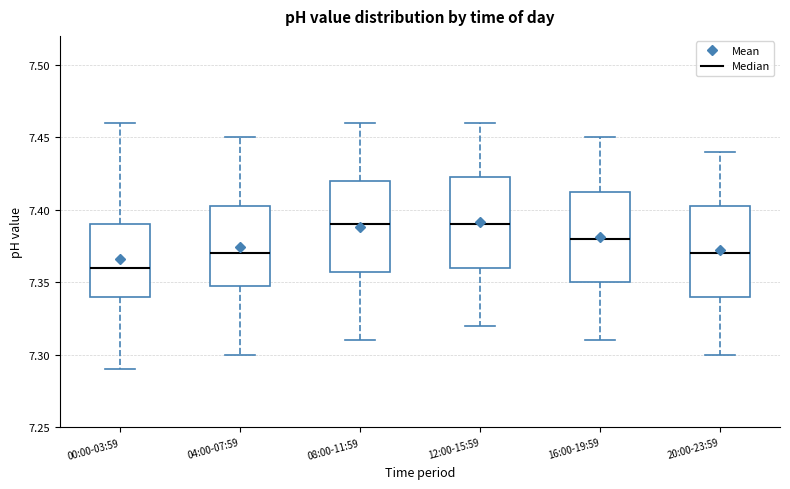

Where does the median line of the box for 16:00-19:59 sit on the y-axis? The values are not printed on the chart, so give them approximately, as read against the axis.

7.380